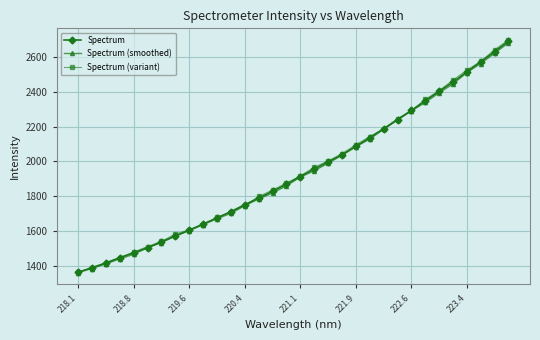

Which series ends up on top after the final intersection of Spectrum (variant) and Spectrum?

Spectrum (variant)